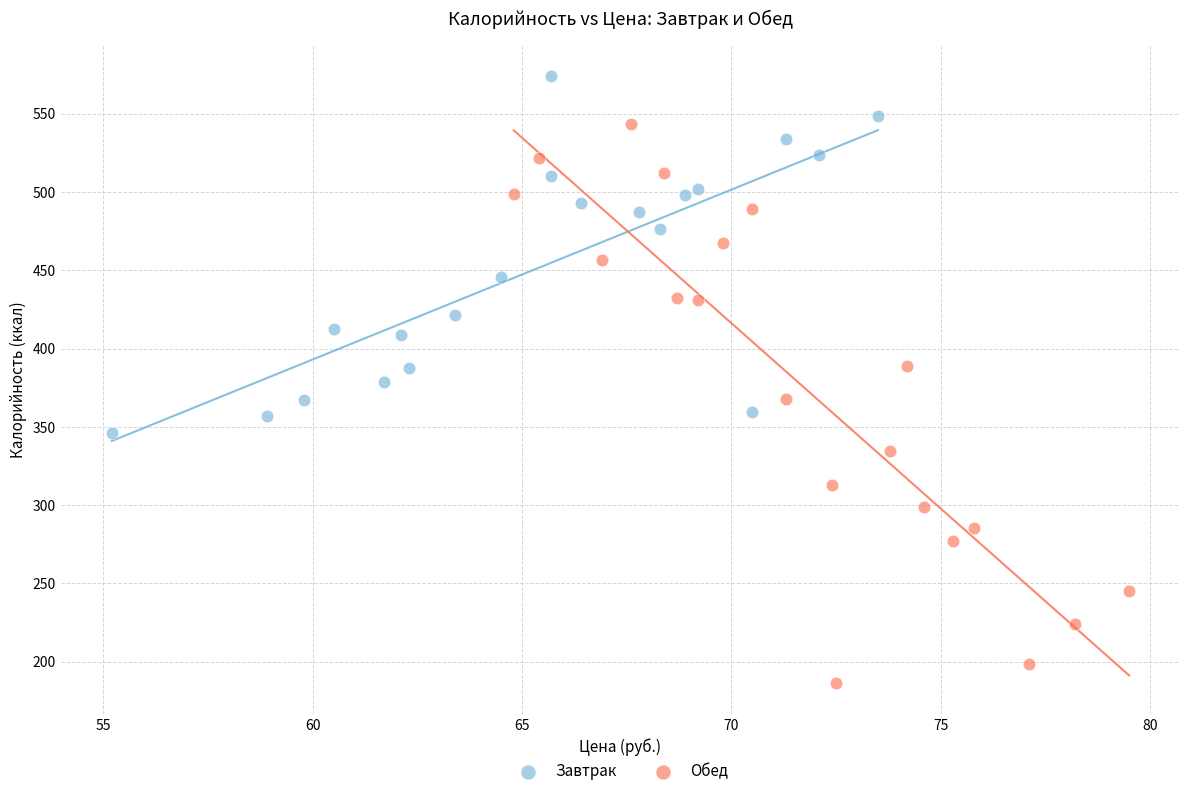

Which series contains the lowest Y value?

Обед